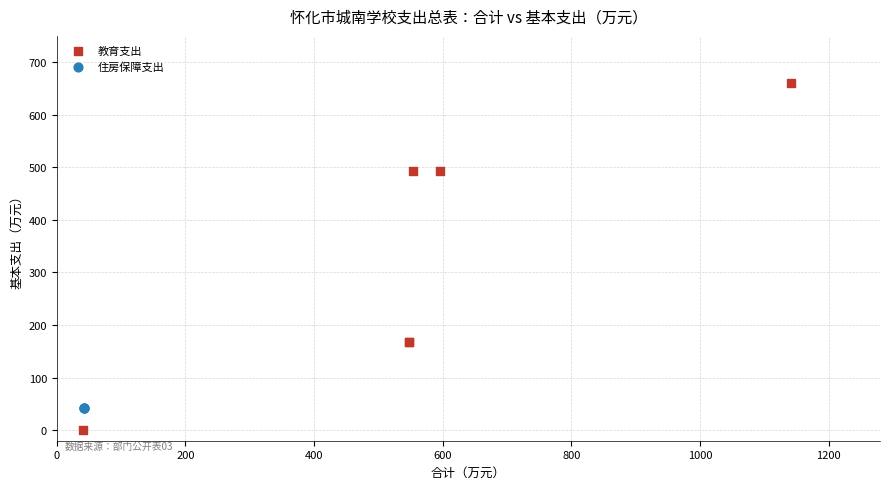

Which series contains the lowest Y value?

教育支出